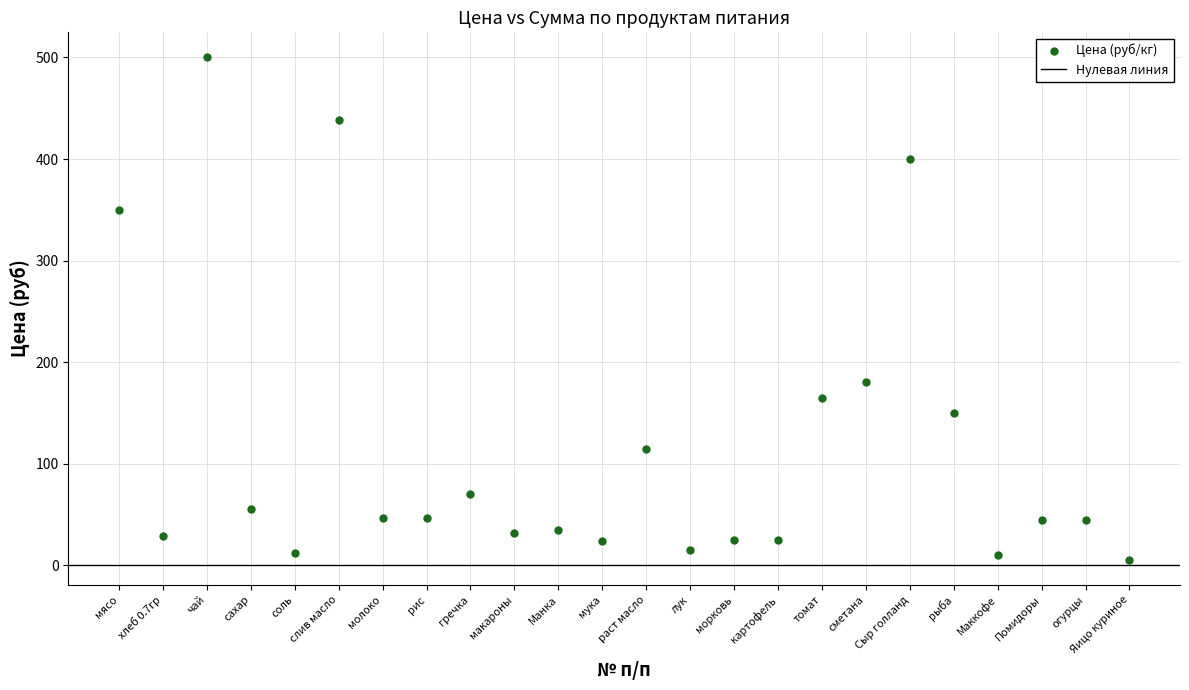

What Y value in the scatter plot is closest to 252?

180.0